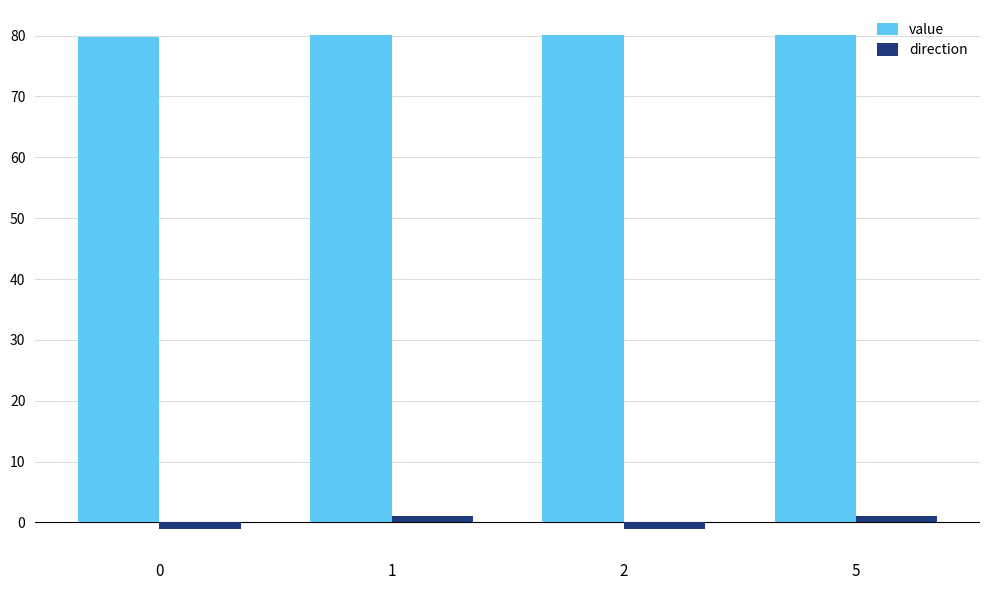

What is the maximum value shown in the chart?

80.1